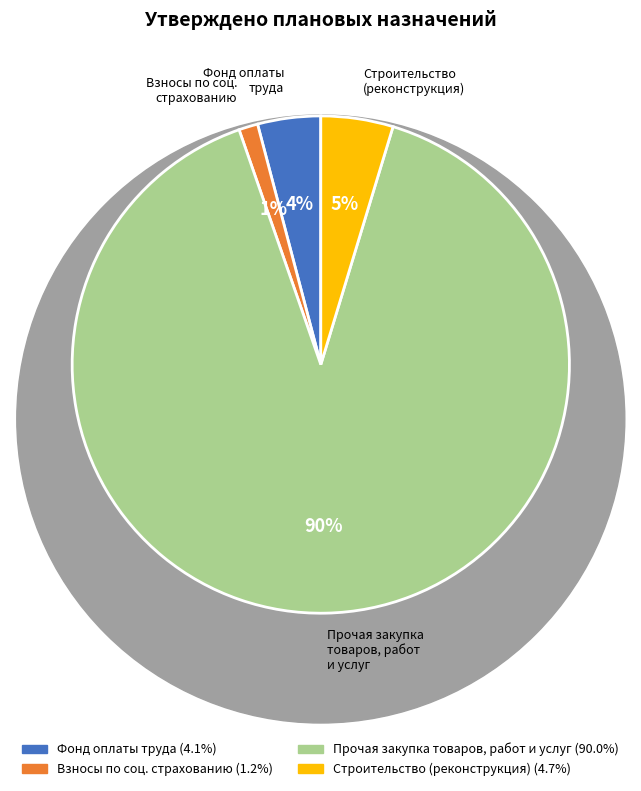

To the nearest percent, what is the average slice percentage?

25%